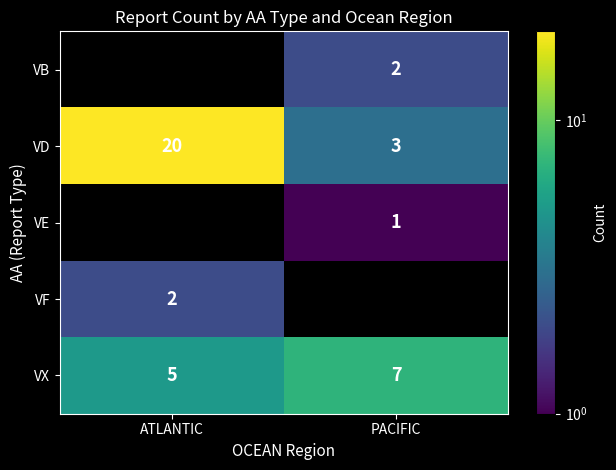

What is the difference between the VD values at ATLANTIC and PACIFIC?

17